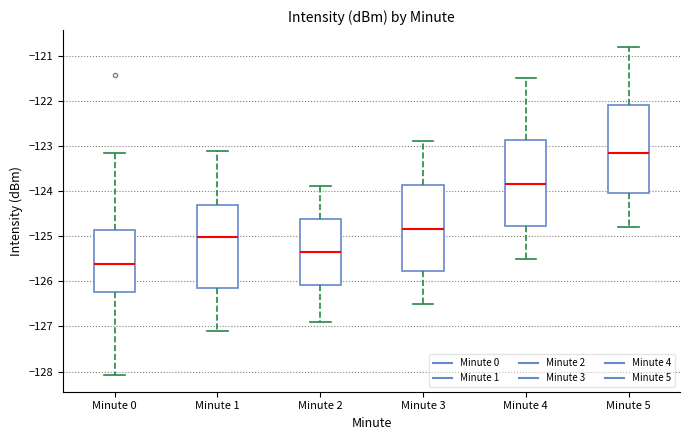

Where is the lower edge of the box for Minute 1 on the y-axis? The values are not printed on the chart, so give them approximately, as read against the axis.

-126.1